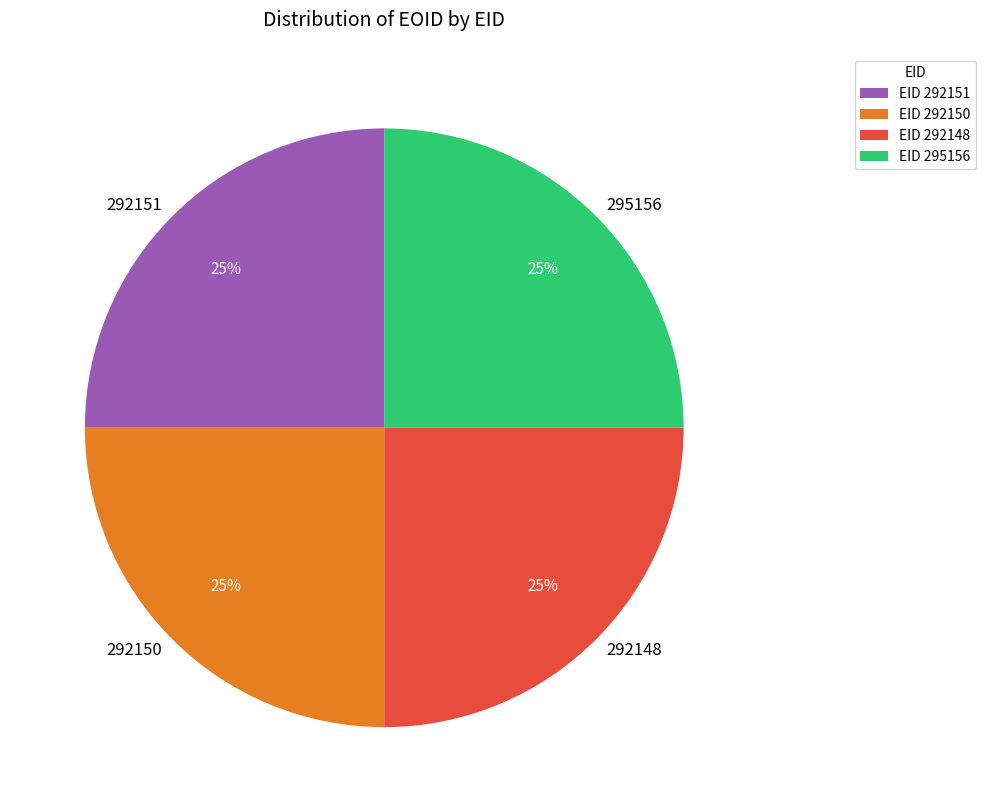

To the nearest percent, what is the combined percentage of 292148 and 292151?

50%